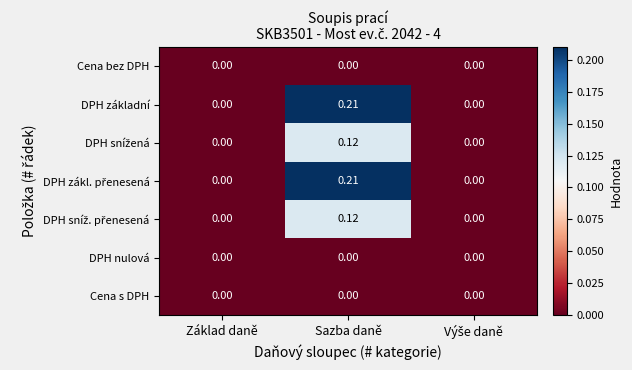

Count the number of categories in the chart.

3